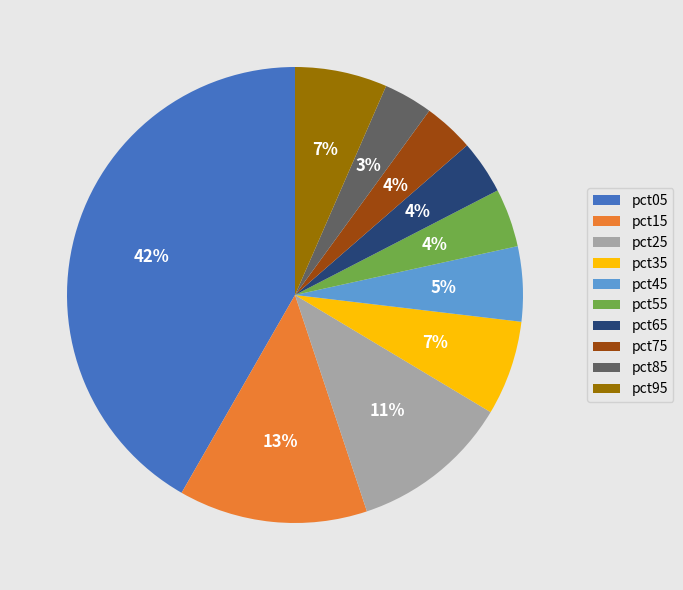

To the nearest percent, what is the average slice percentage?

10%